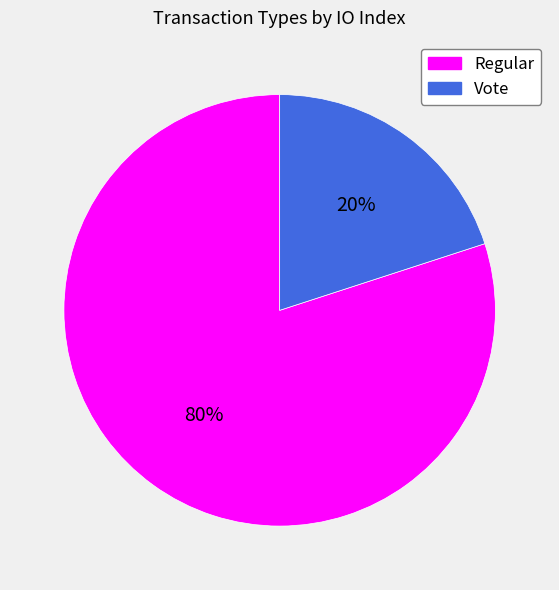

Rank the categories by value from lowest to highest.

Vote, Regular